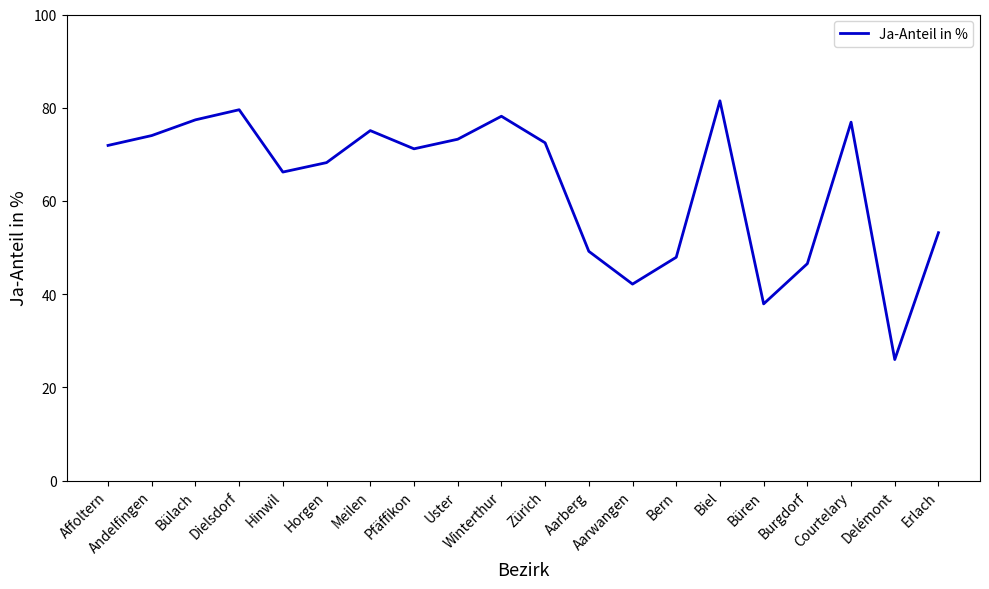

The chart shows a value of 119.0 at Horgen. True or false?

False